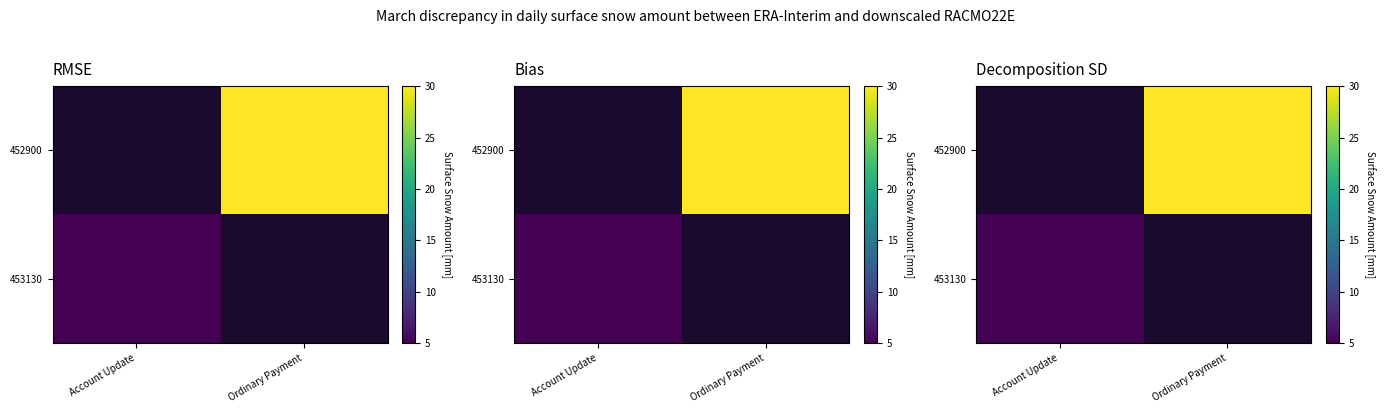

How many data points does each series have?

2